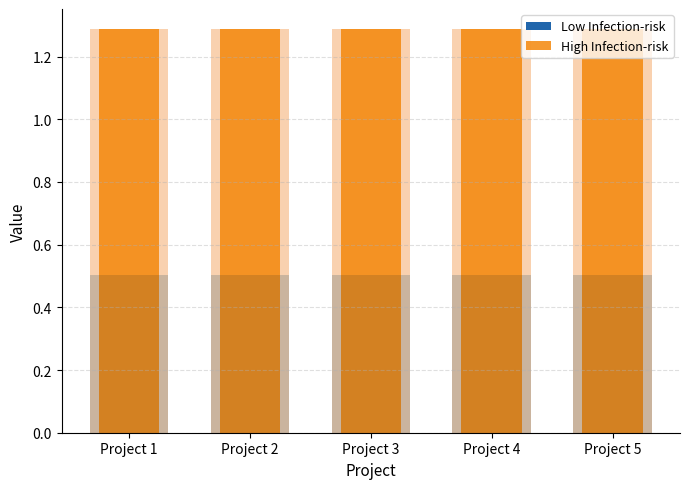

How many bars are there in total?

10